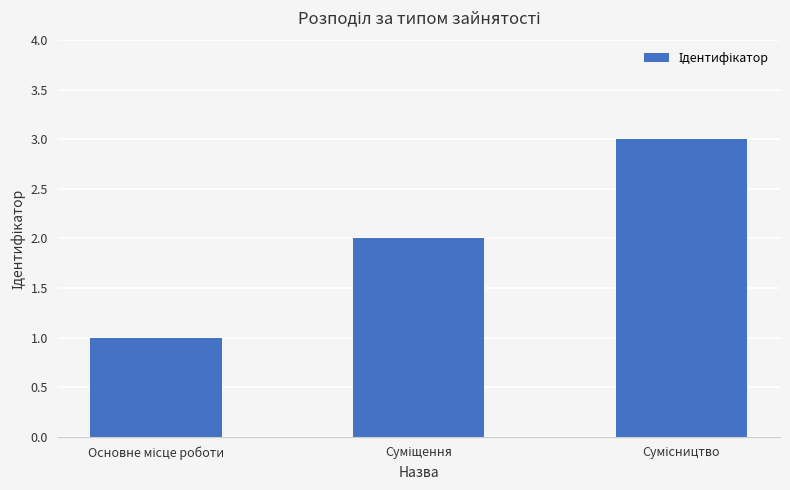

What is the difference between the maximum and minimum values?

2